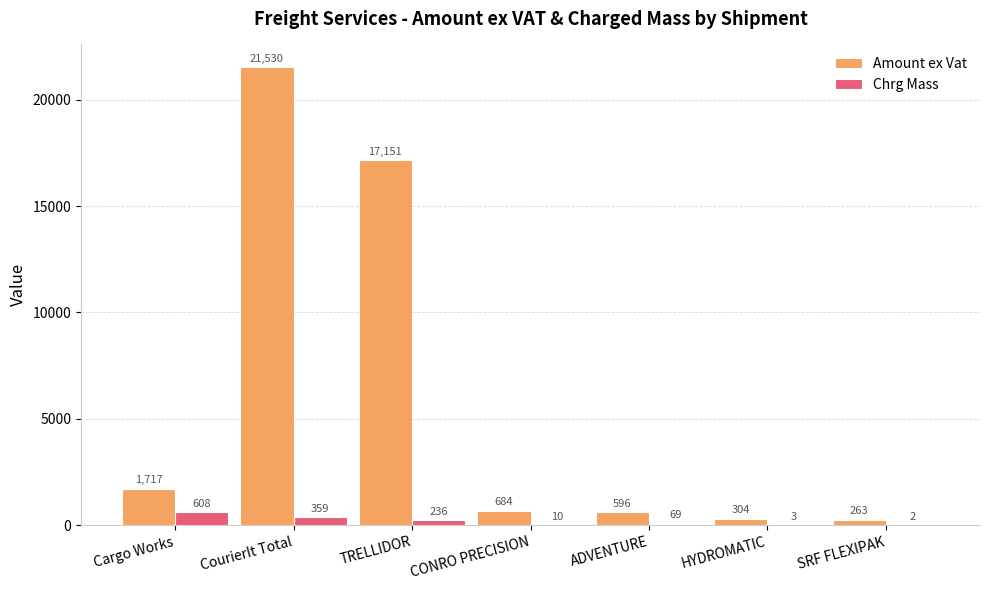

Between ADVENTURE and SRF FLEXIPAK, which series saw the biggest shift?

Amount ex Vat